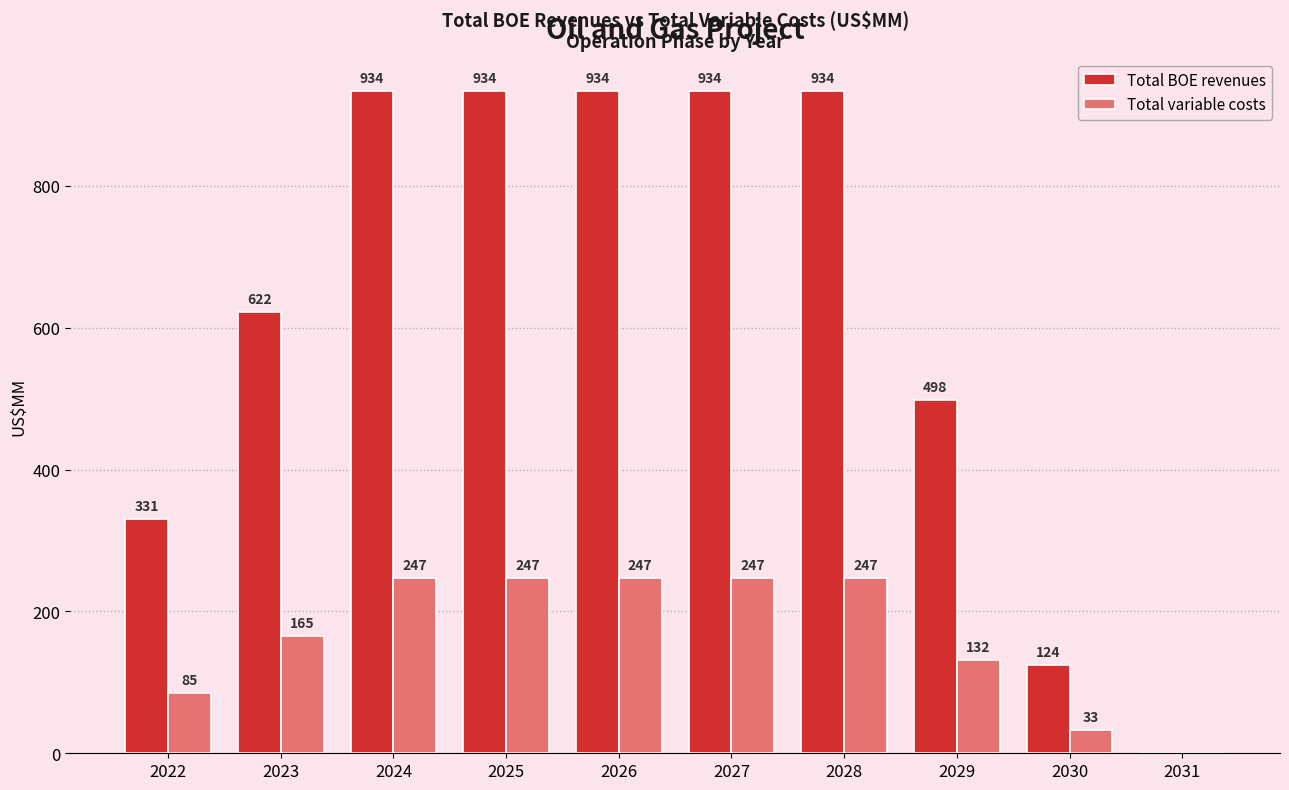

What is the maximum value for Total variable costs?

247.3